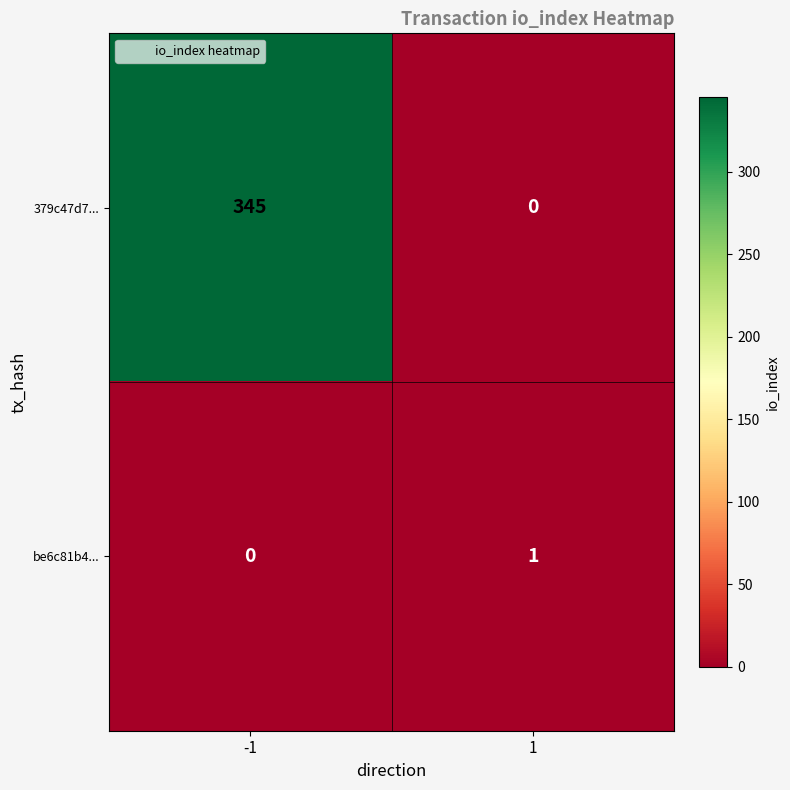

Reading left to right, list all the values displayed in this chart.

379c47d7...: -1=345	1=0
be6c81b4...: -1=0	1=1